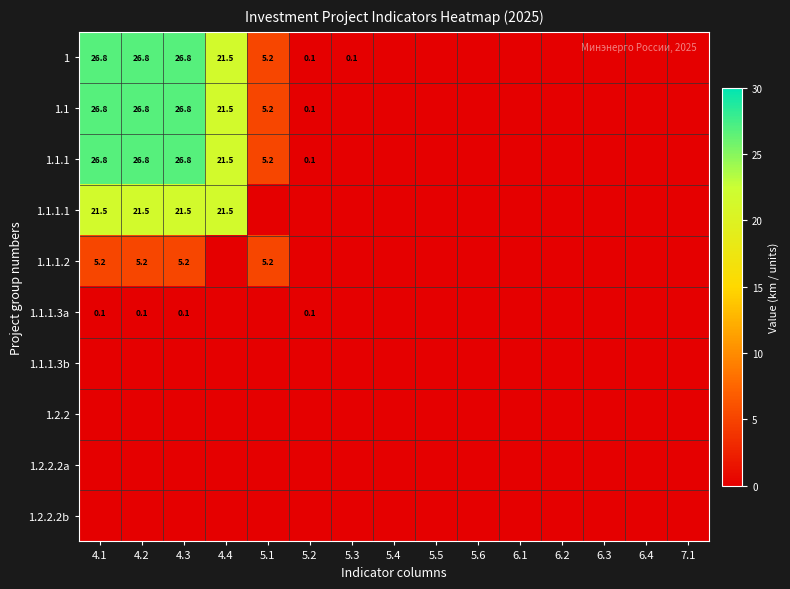

Is the value of 1.2.2 at 6.2 greater than the value of 1.1.1.3a at 5.5?

No